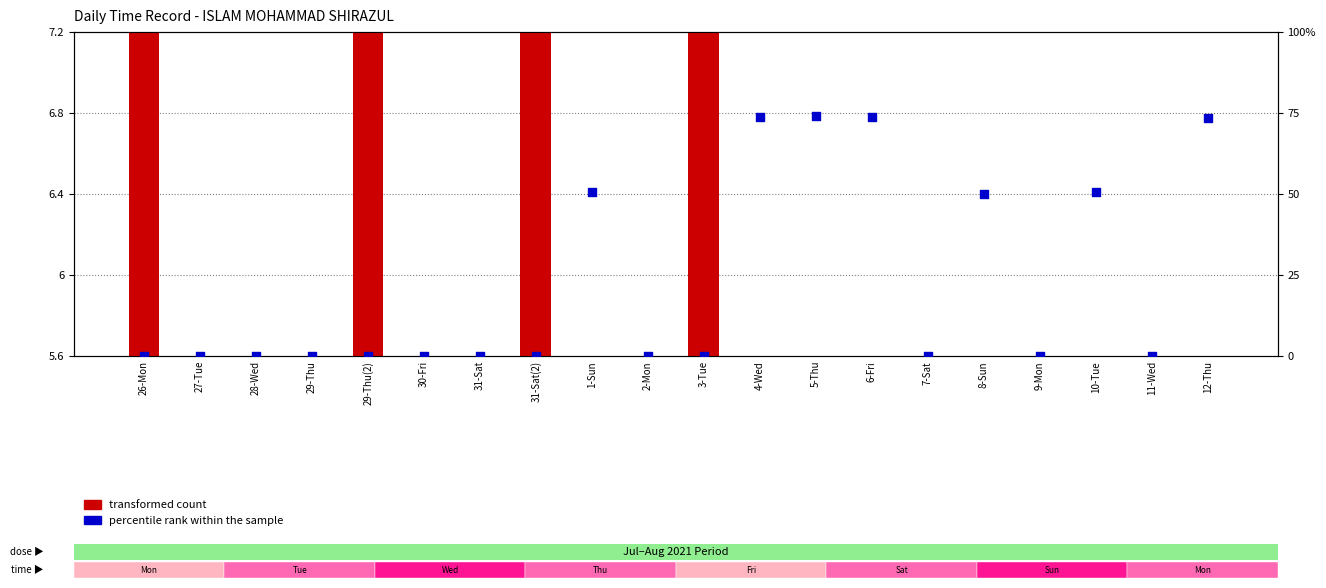

Which series has the largest total across all categories?

percentile rank within the sample